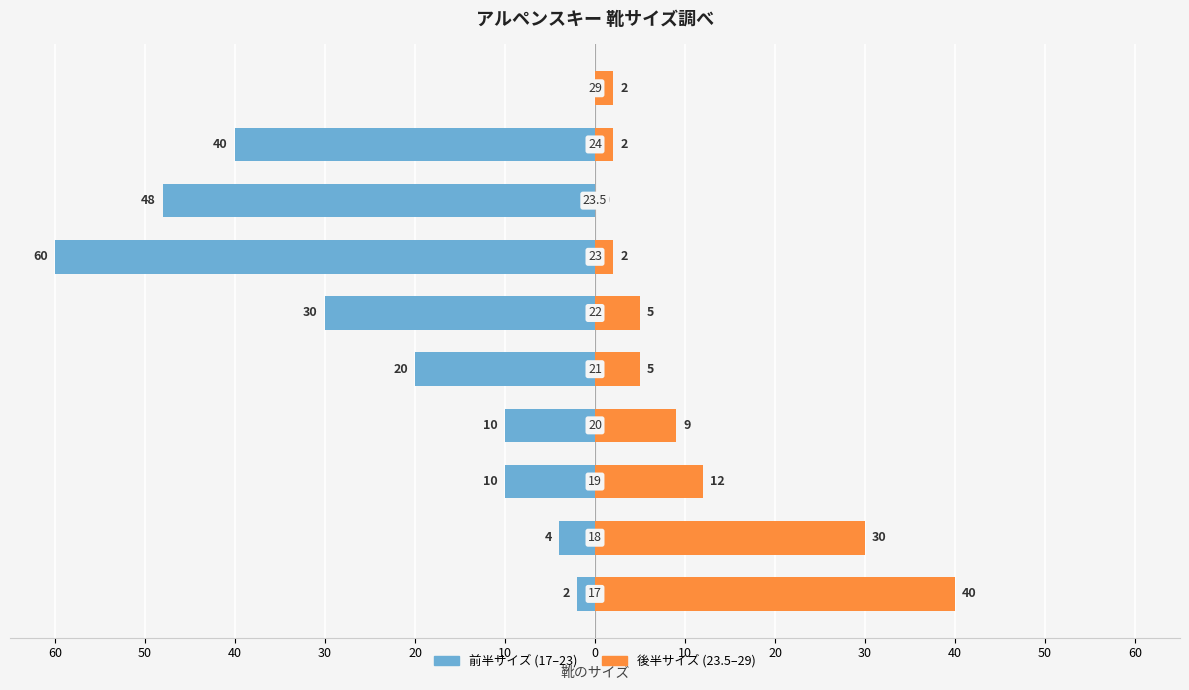

Is it true that the value at 18 is 6?

False